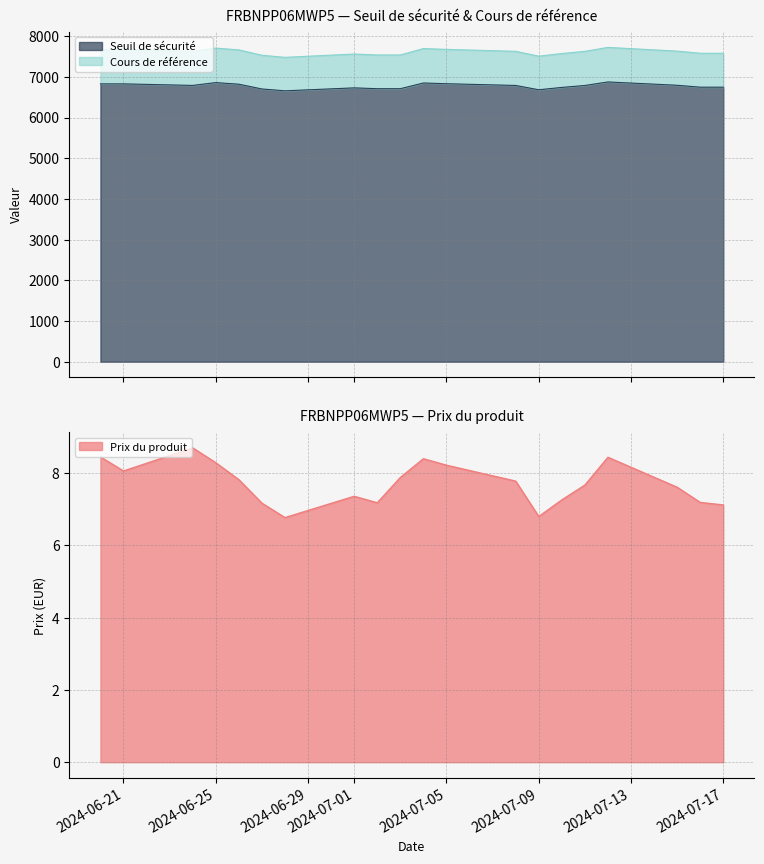

What is the difference between the second highest and minimum values in the Seuil de sécurité series?

202.5